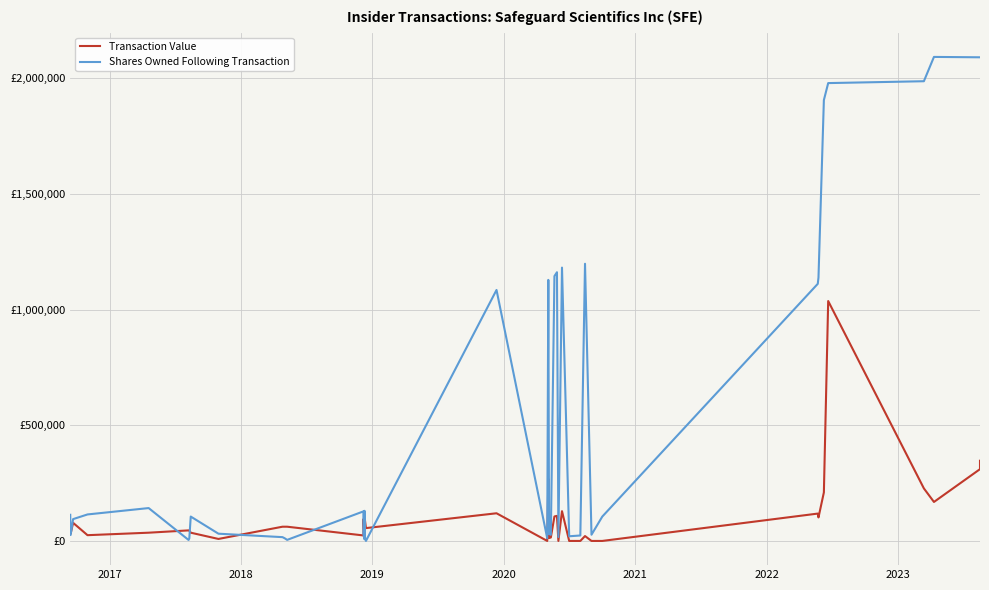

True or false: Shares Owned Following Transaction has a value of 1086789 at 34.

False